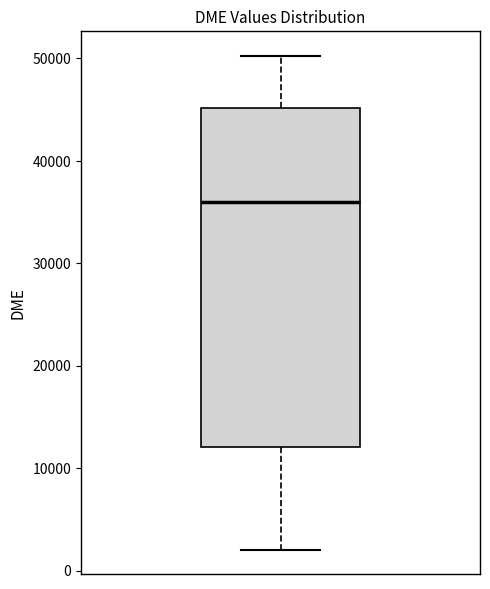

Read this box plot against the y-axis: the position of the median line, the range covered by the box, and the ends of both whiskers. The values are not printed on the chart, so give them approximately, as read against the axis.

median 36000, box 12000 to 45000, whiskers 2000 to 50000